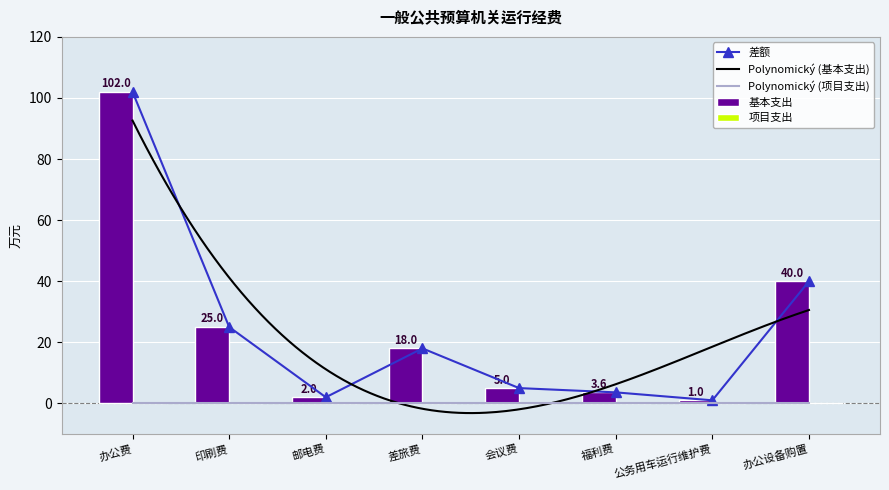

Reading left to right, list all the values displayed in this chart.

办公费=102.0	印刷费=25.0	邮电费=2.0	差旅费=18.0	会议费=5.0	福利费=3.6	公务用车运行维护费=1.0	办公设备购置=40.0